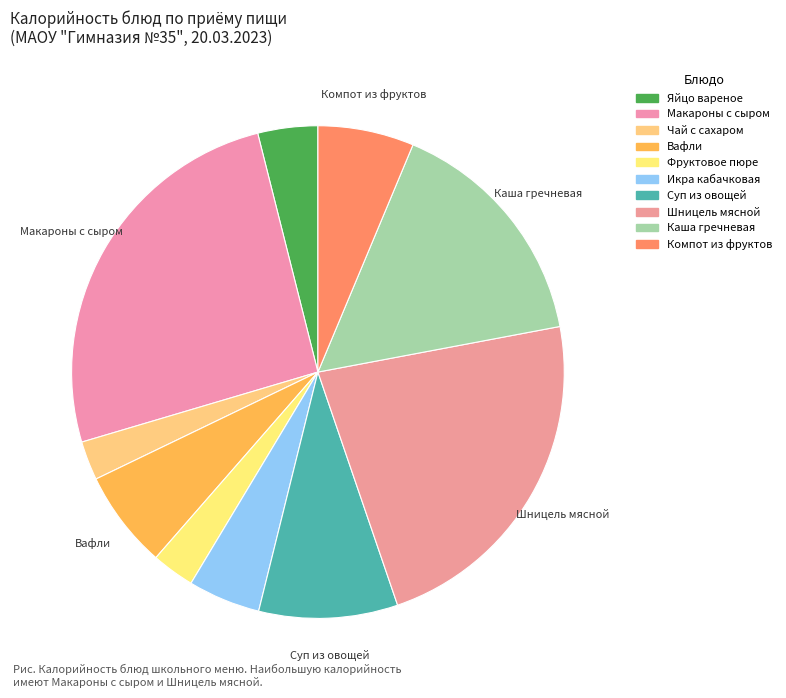

Is Чай с сахаром the majority of the pie?

No